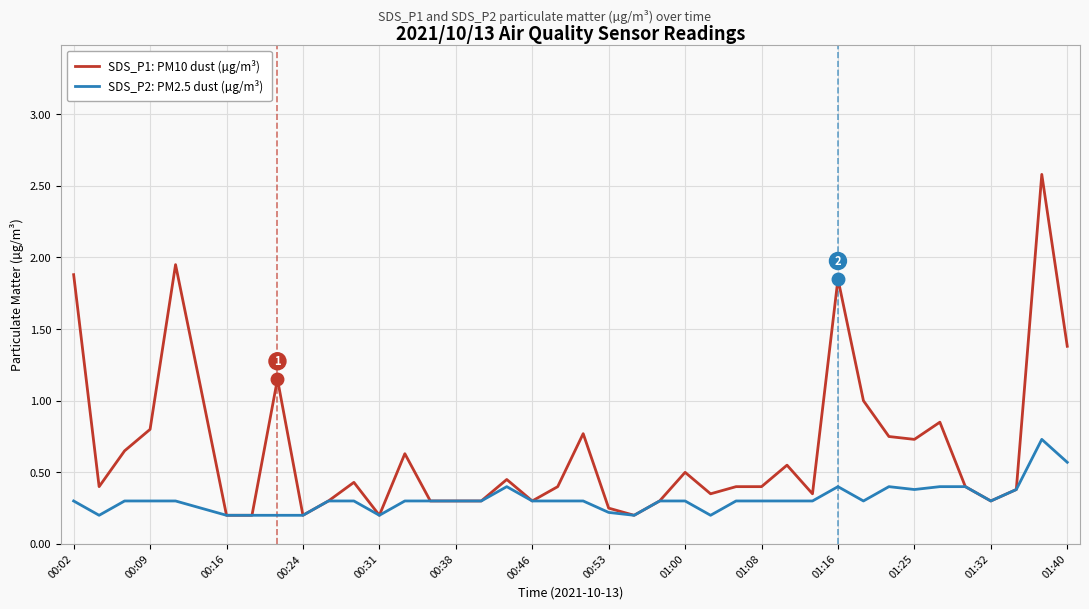

What is the highest value of the SDS_P1: PM10 dust (µg/m³) series?

2.6